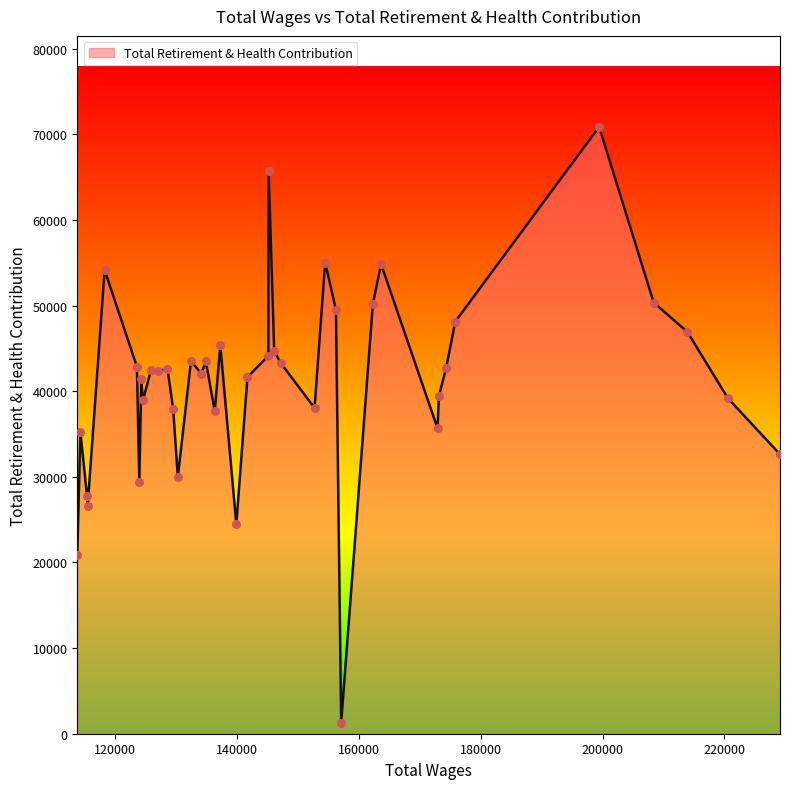

What is the greatest value displayed?

70880